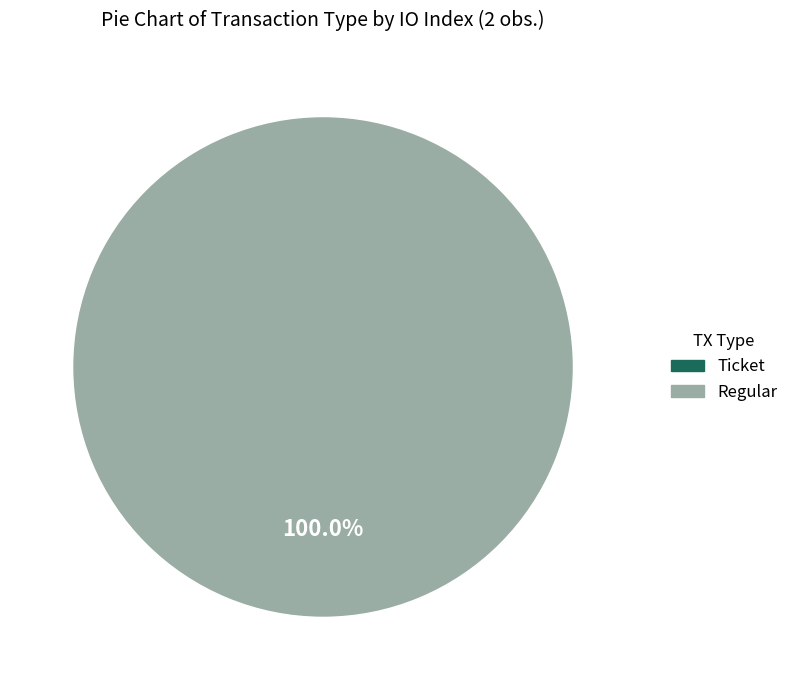

Count the number of slices in the pie.

2